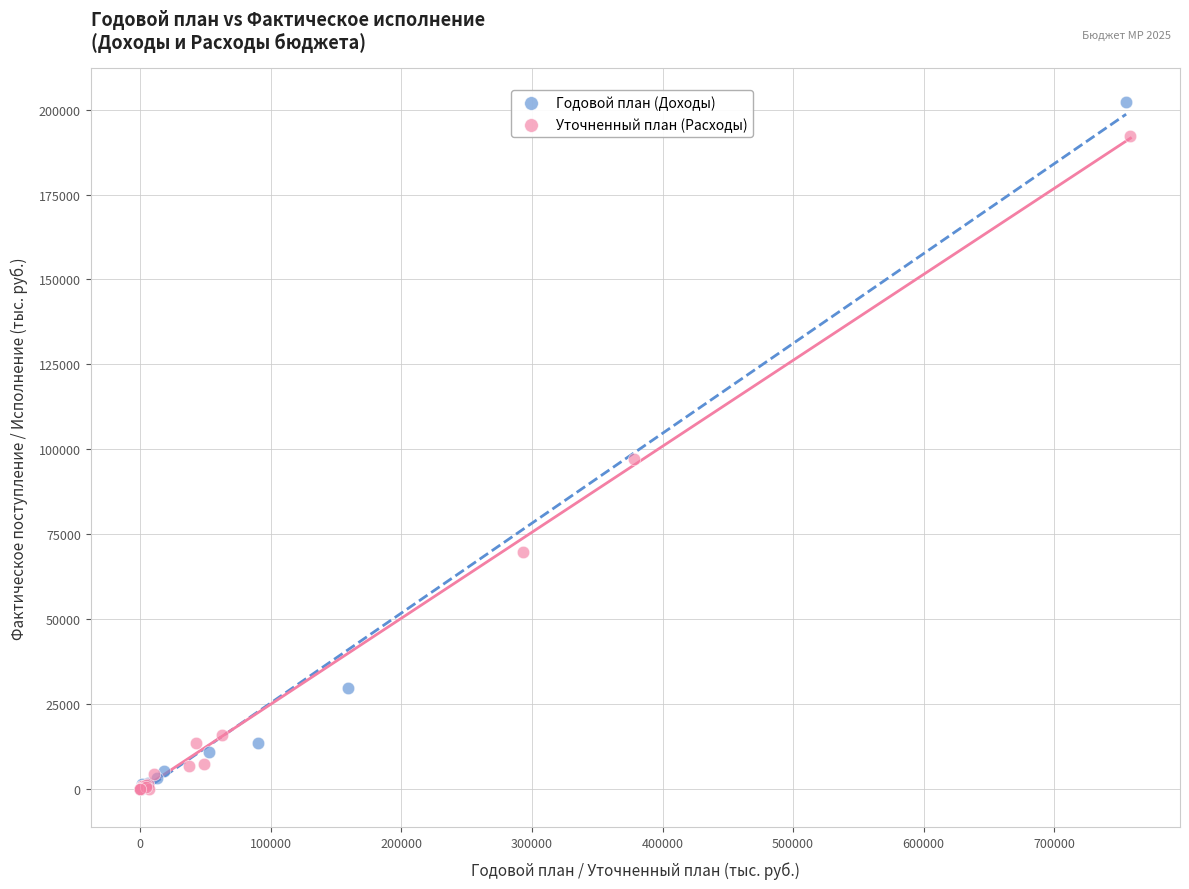

Which series contains the highest Y value?

Годовой план (Доходы)